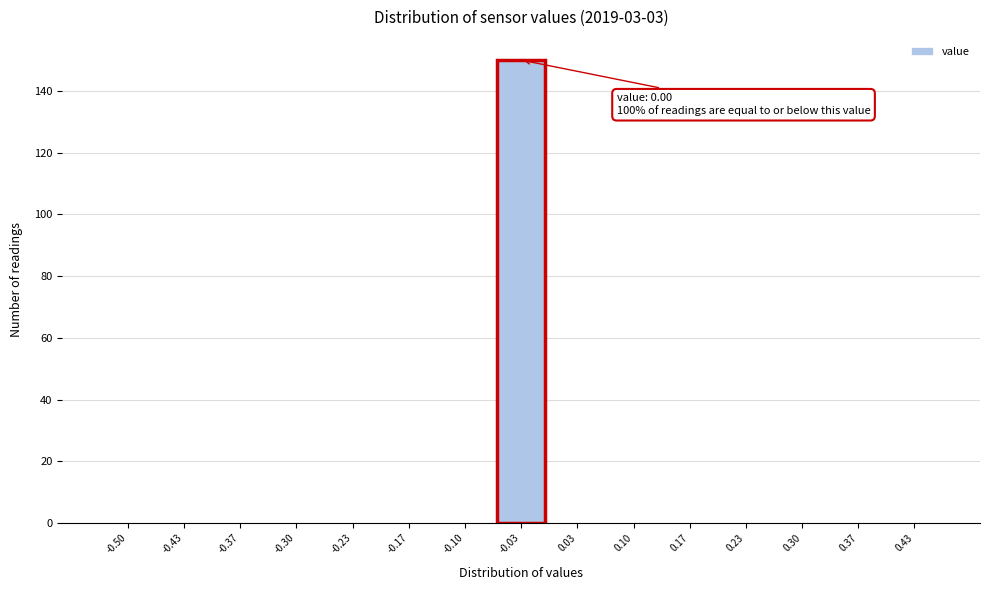

Reading right to left, extract all data points from this chart.

0.43=0	0.37=0	0.30=0	0.23=0	0.17=0	0.10=0	0.03=0	-0.03=150	-0.10=0	-0.17=0	-0.23=0	-0.30=0	-0.37=0	-0.43=0	-0.50=0